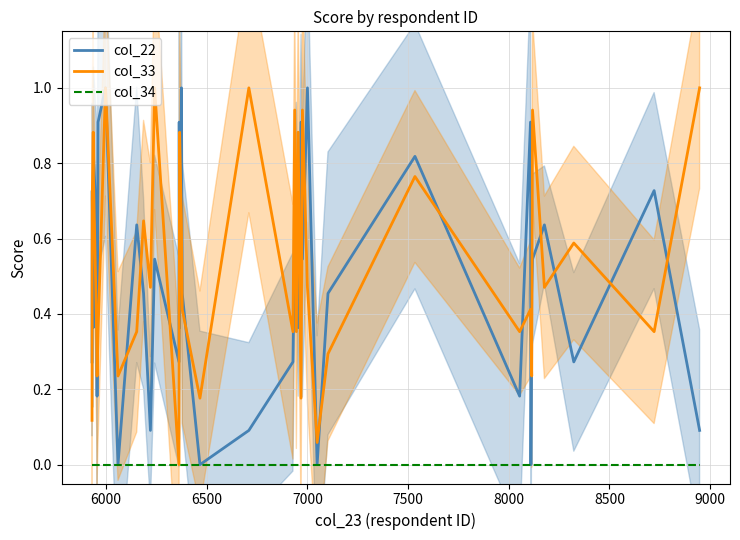

True or false: col_22 has more than 1 points higher than both neighbors.

True